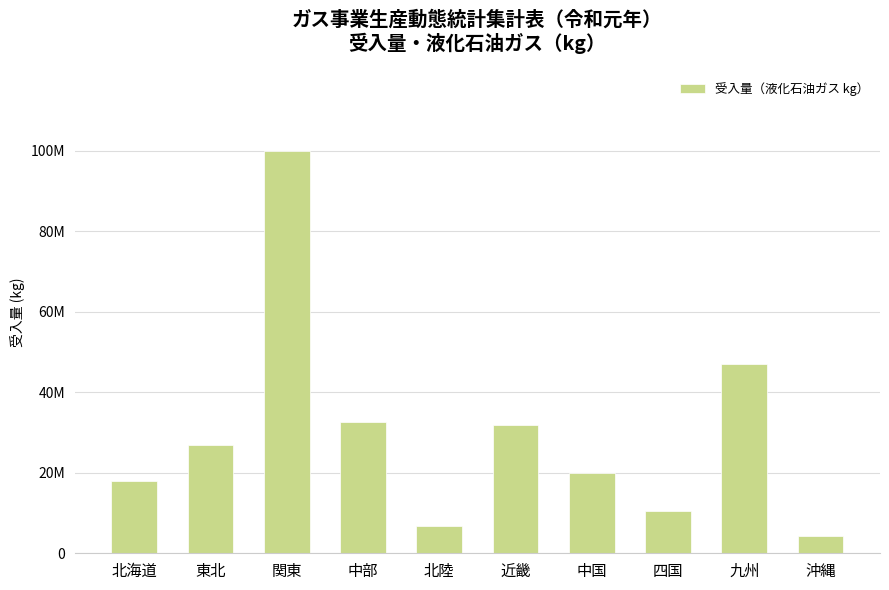

Where does the data first go above 27005691?

関東